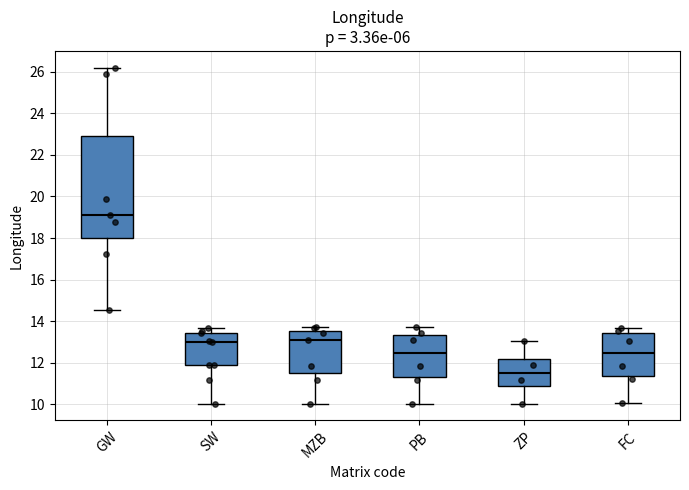

Where is the upper edge of the box for PB on the y-axis? The values are not printed on the chart, so give them approximately, as read against the axis.

13.4